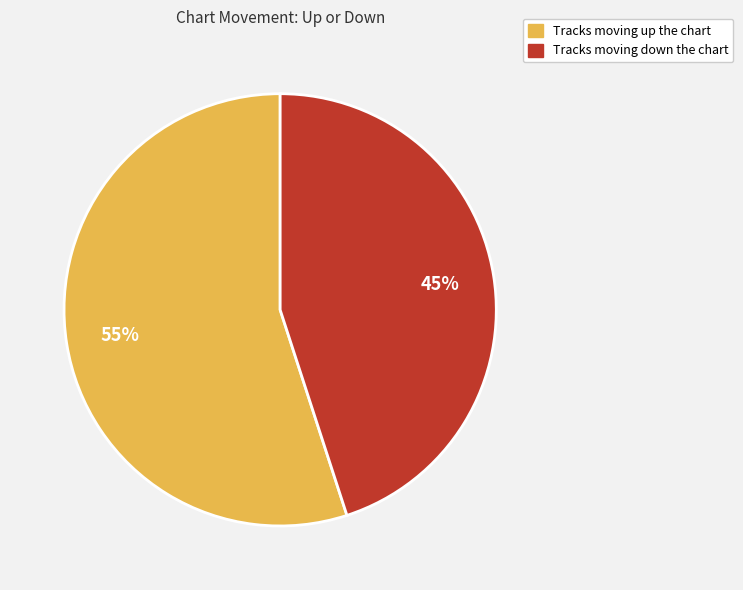

To the nearest percent, what is the average slice percentage?

50%